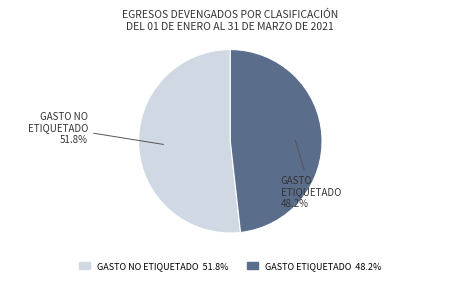

Does any single category account for the majority?

Yes